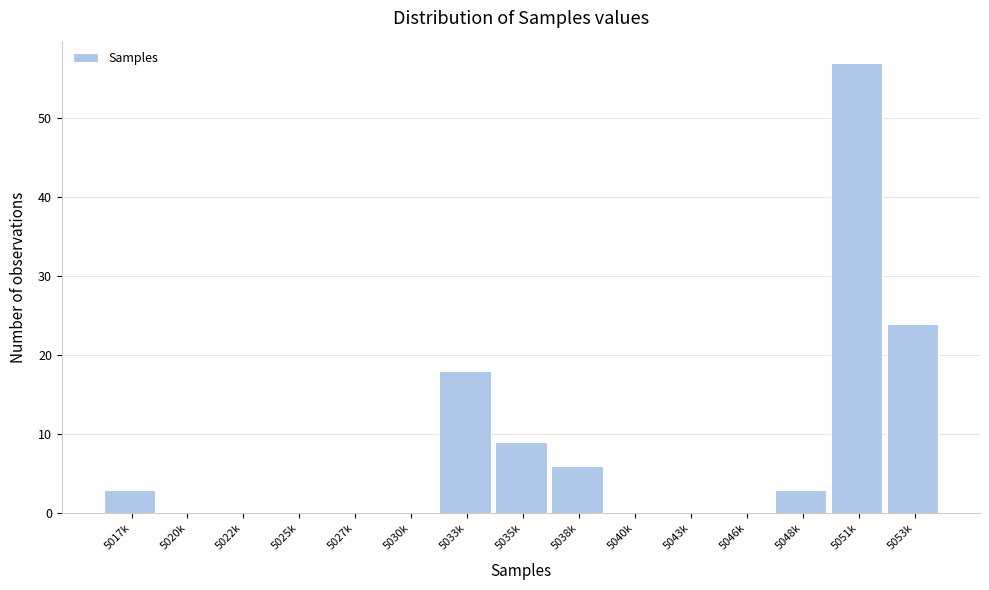

Reading left to right, what are all the values shown in this chart?

5017k=3	5020k=0	5022k=0	5025k=0	5027k=0	5030k=0	5033k=18	5035k=9	5038k=6	5040k=0	5043k=0	5046k=0	5048k=3	5051k=57	5053k=24